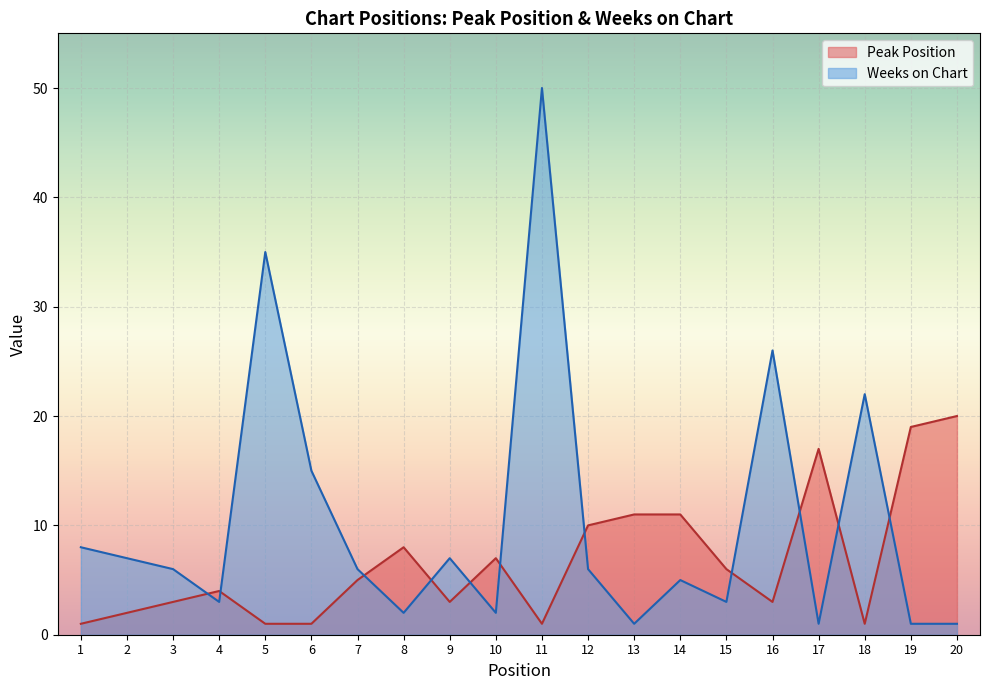

Between 13 and 19, which is larger?

19